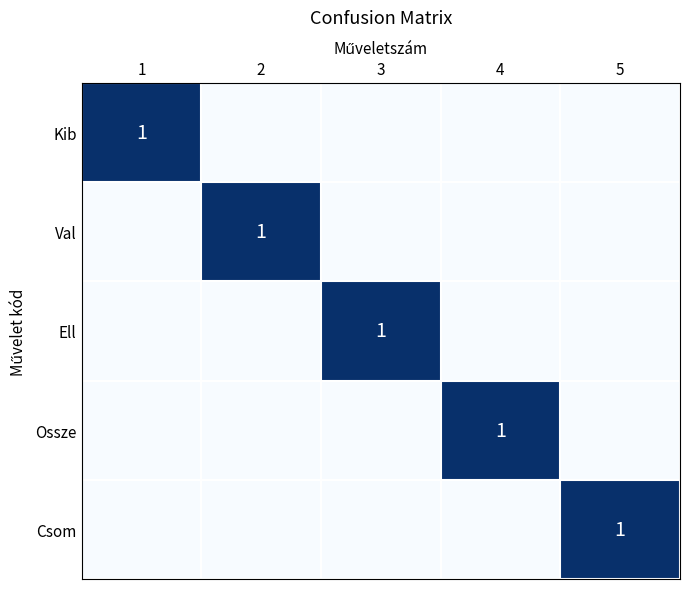

True or false: Kib has a value of 1 at 4.

False